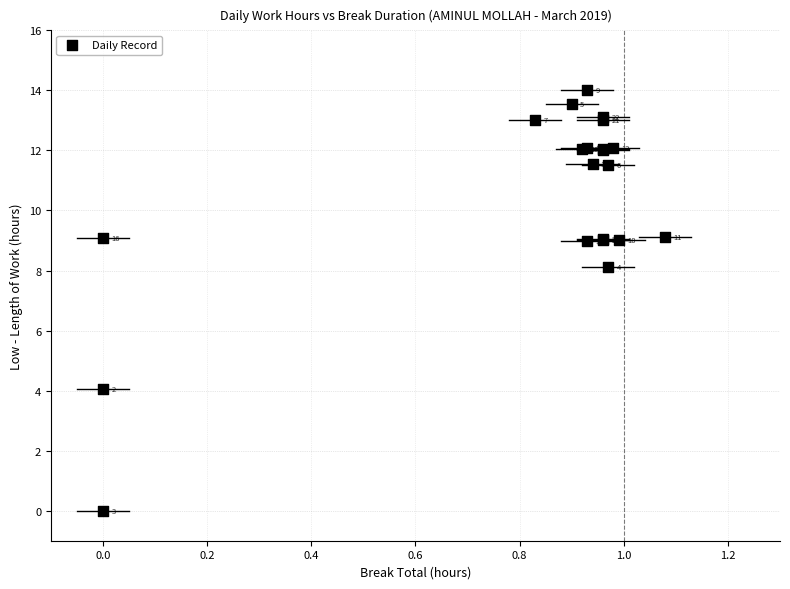

What Y value in the scatter plot is closest to 7?

8.1